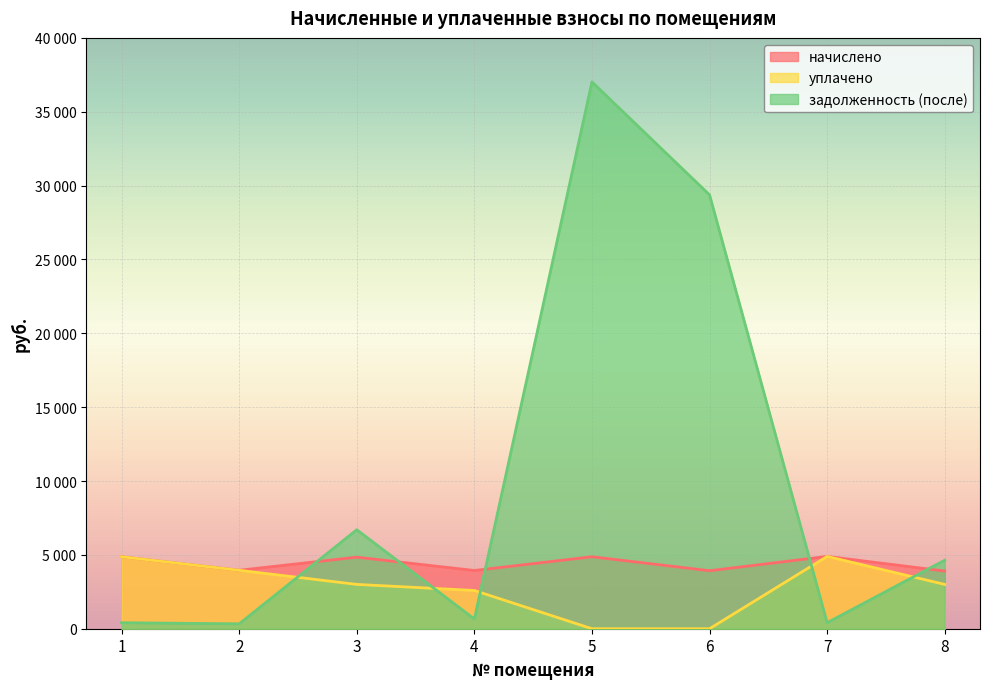

True or false: уплачено and задолженность (после) intersect in this chart.

True